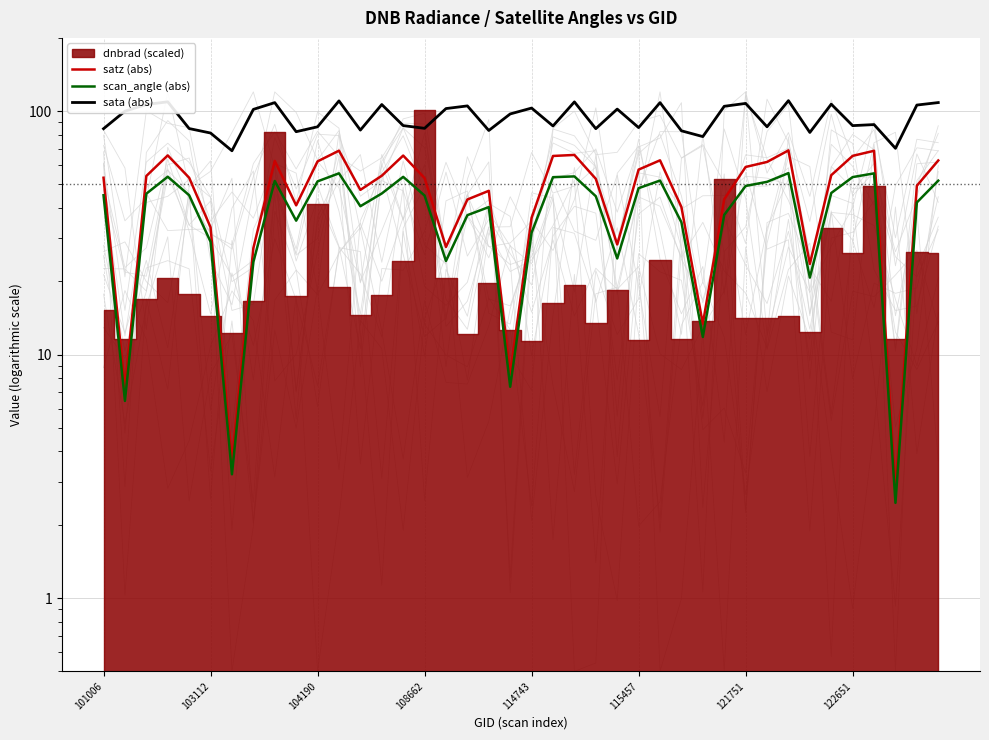

Reading left to right, extract all data points from this chart.

satz (abs): 53.3	7.3	54.2	65.8	53.3	33.3	3.6	27.4	62.5	41.0	62.2	68.8	47.5	54.3	65.7	53.1	27.7	43.4	47.1	8.3	36.5	65.5	66.1	52.7	28.3	57.5	62.8	40.4	13.4	43.5	59.0	61.9	69.0	23.6	54.6	65.5	68.7	2.8	49.4	62.7
scan_angle (abs): 45.2	6.5	45.8	53.8	45.2	29.1	3.2	24.0	51.7	35.5	51.5	55.5	40.7	45.9	53.7	45.0	24.2	37.4	40.4	7.4	31.7	53.6	54.0	44.7	24.8	48.3	51.9	35.0	11.8	37.5	49.3	51.3	55.7	20.7	46.1	53.6	55.5	2.5	42.2	51.8
sata (abs): 84.7	100.0	106.5	109.3	84.8	81.3	68.8	101.7	108.4	82.4	86.3	110.2	83.6	106.5	87.2	85.0	102.5	105.1	83.3	97.4	103.0	86.9	109.2	84.7	102.0	85.6	108.4	83.1	78.6	104.7	107.6	86.3	110.4	81.8	106.9	87.2	88.1	70.4	105.9	108.5